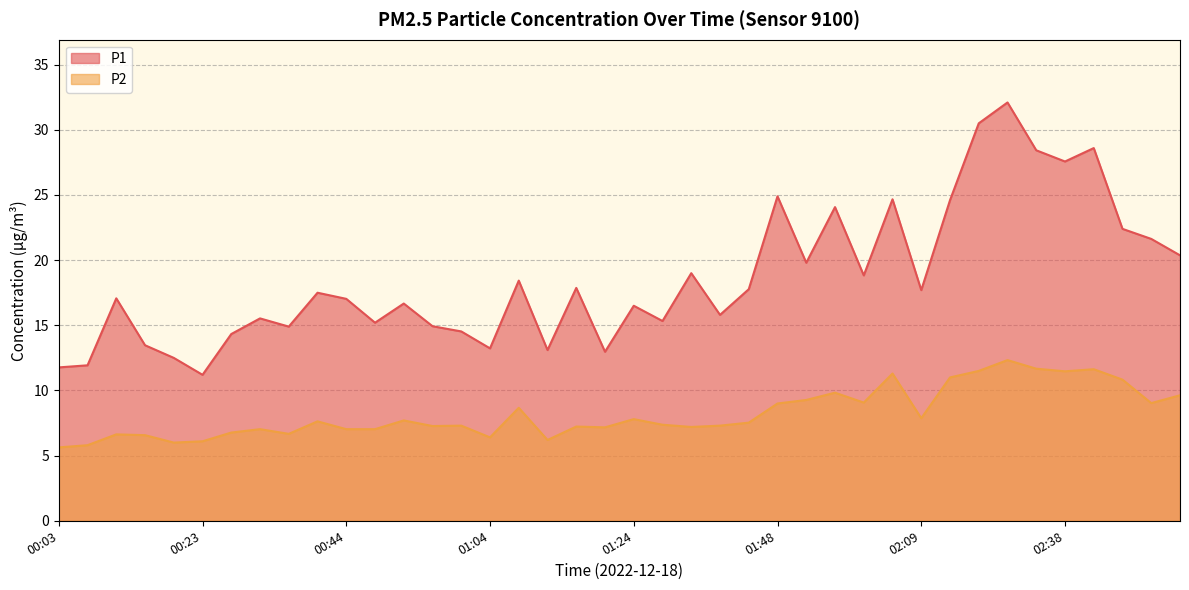

List the series in order of their overall mean, highest first.

P1, P2